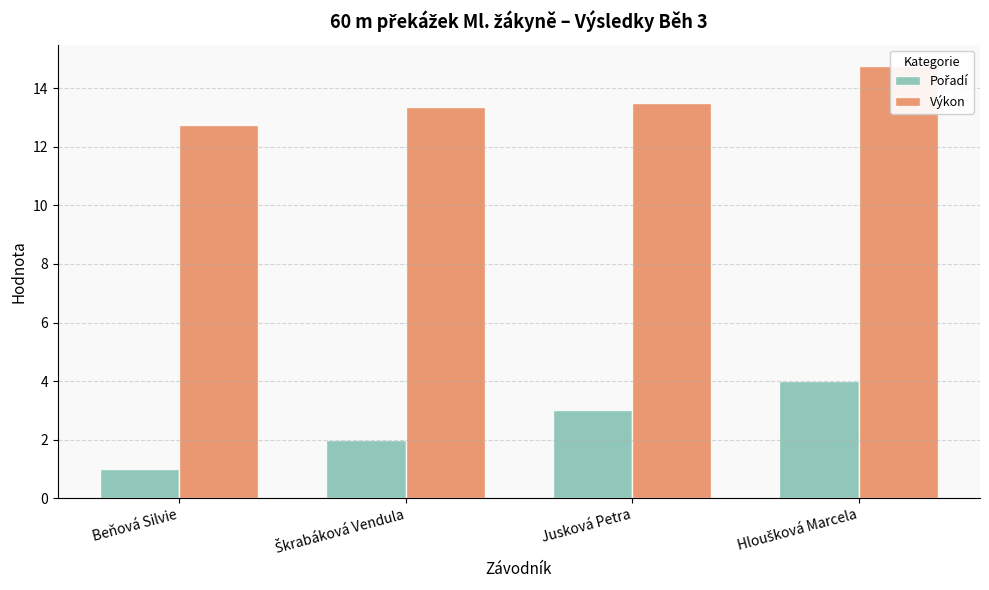

What is the value of the Výkon bar at the 4th from the left?

14.8